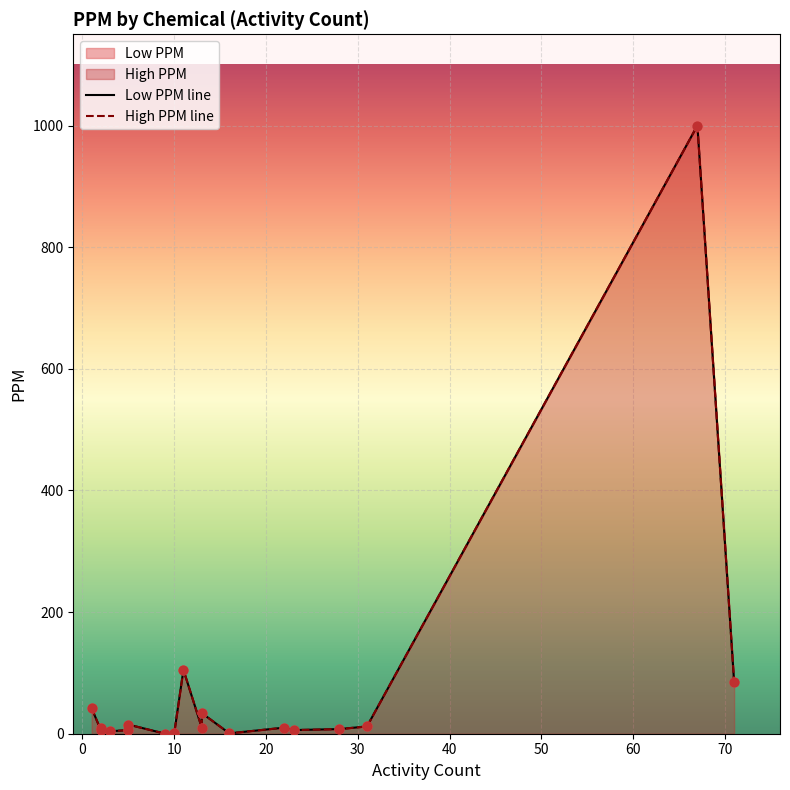

Which series contains the lowest Y value?

Low PPM